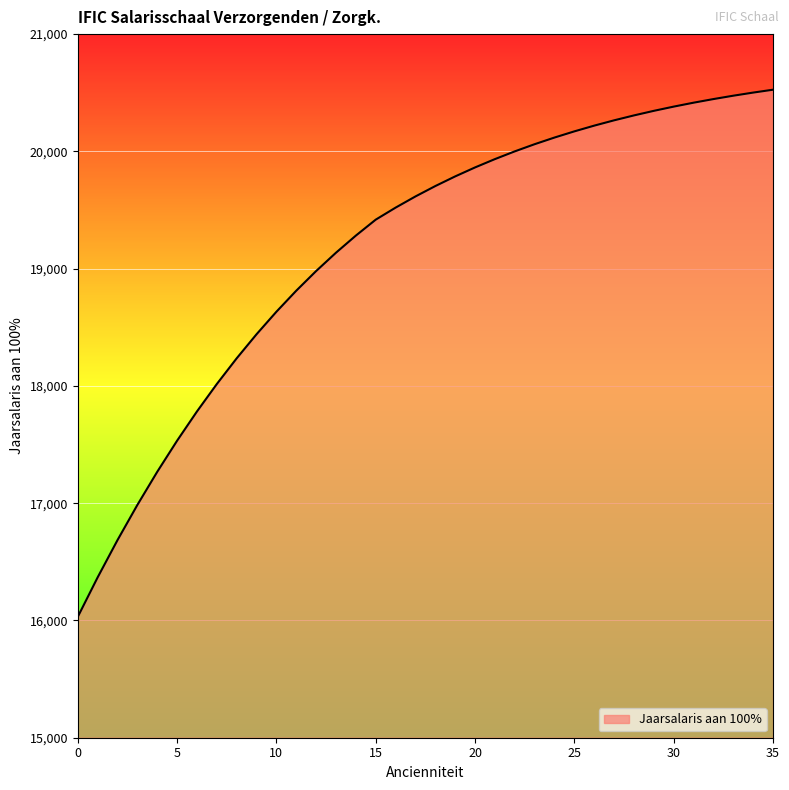

What is the maximum value shown in the chart?

20525.9